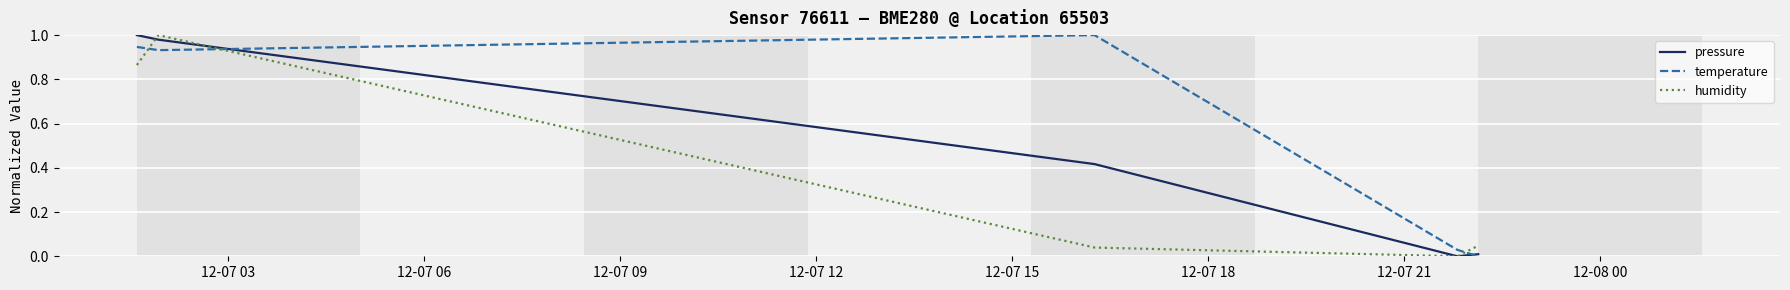

Rank the series by their average value, from lowest to highest.

humidity, pressure, temperature